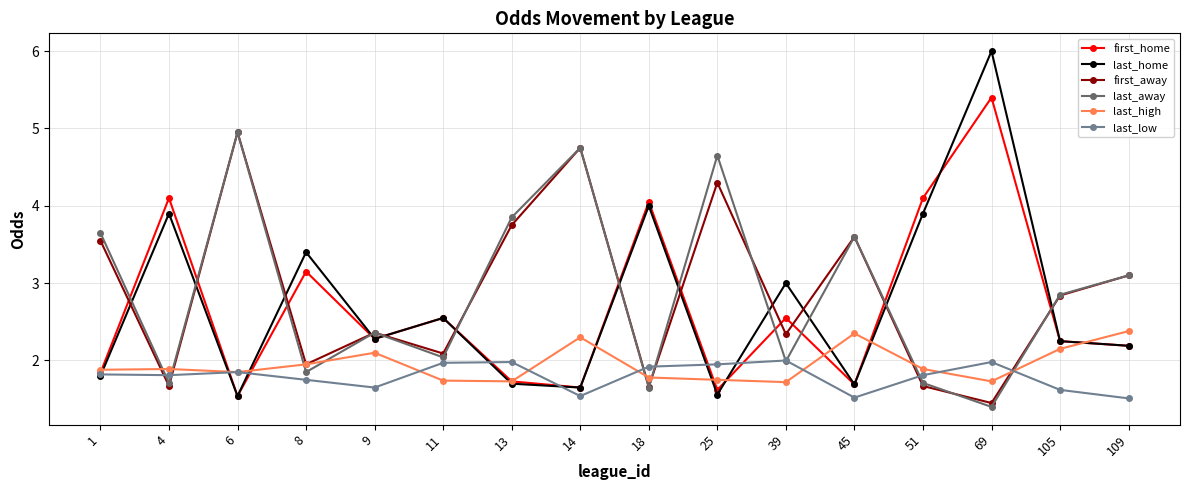

Is it true that last_low equals 1.8 at 51?

True